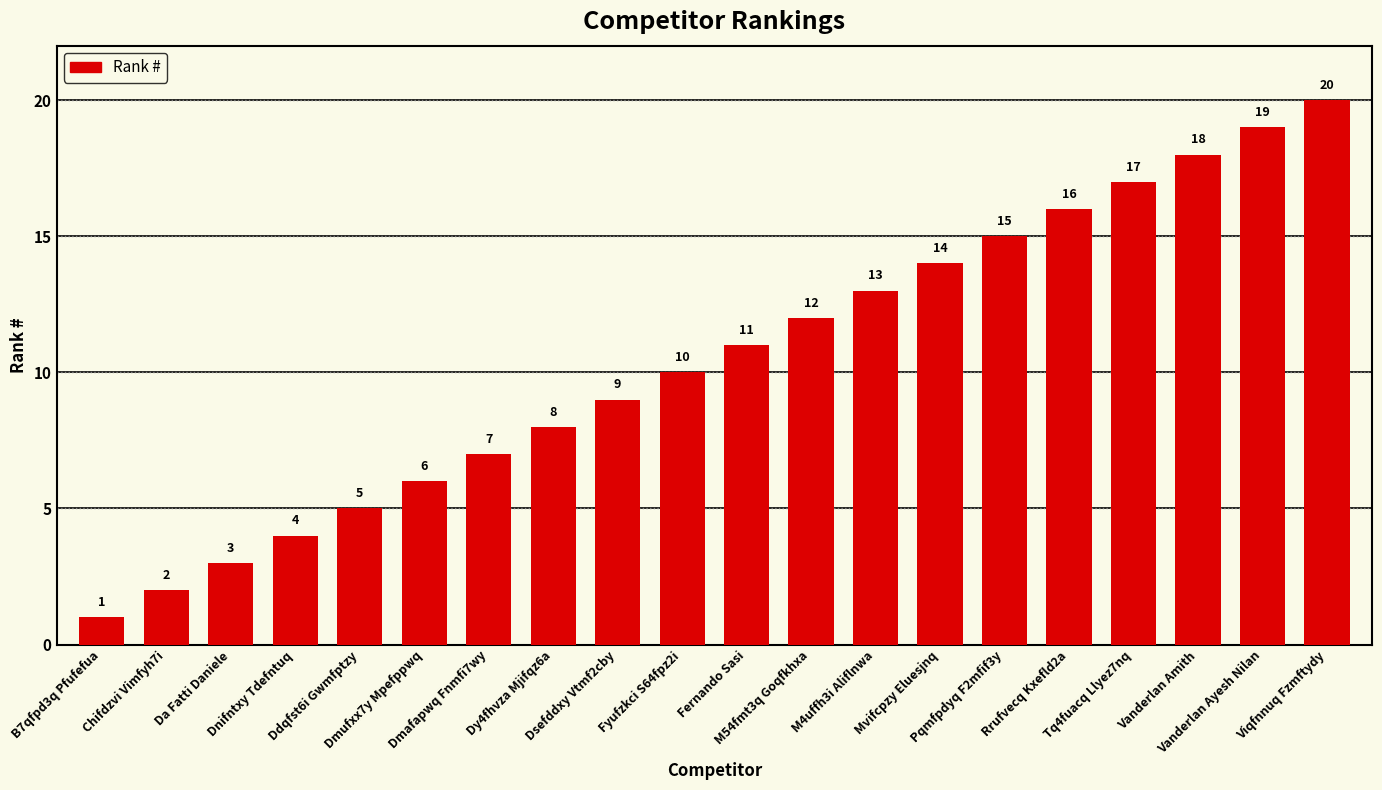

Approximately how many times larger is the value at Vanderlan Ayesh Nilan compared to Pqmfpdyq F2mfif3y?

1.3